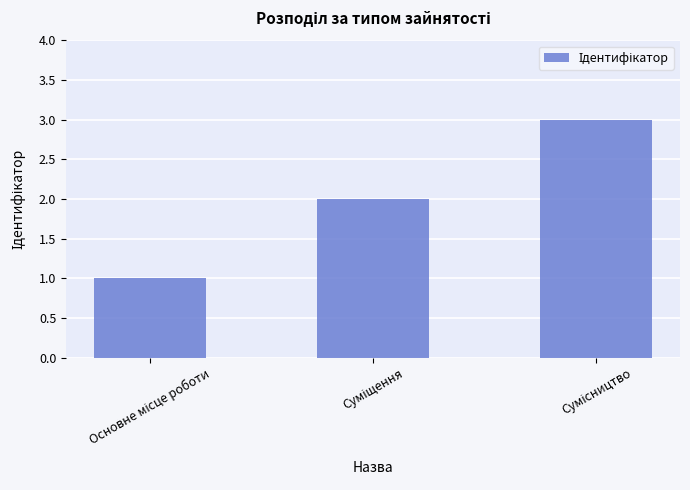

What is the sum of all values?

6